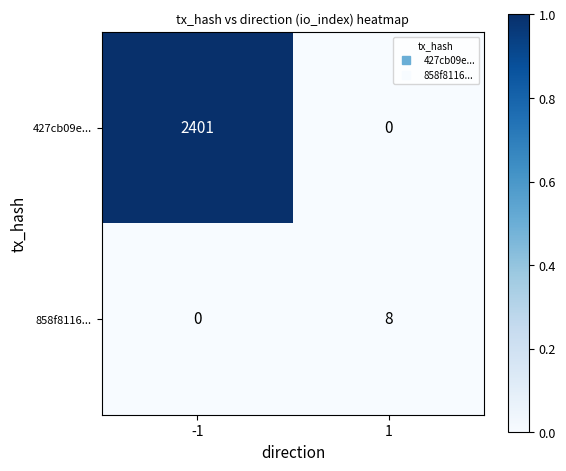

How many data points in 427cb09e... are less than 2401?

1